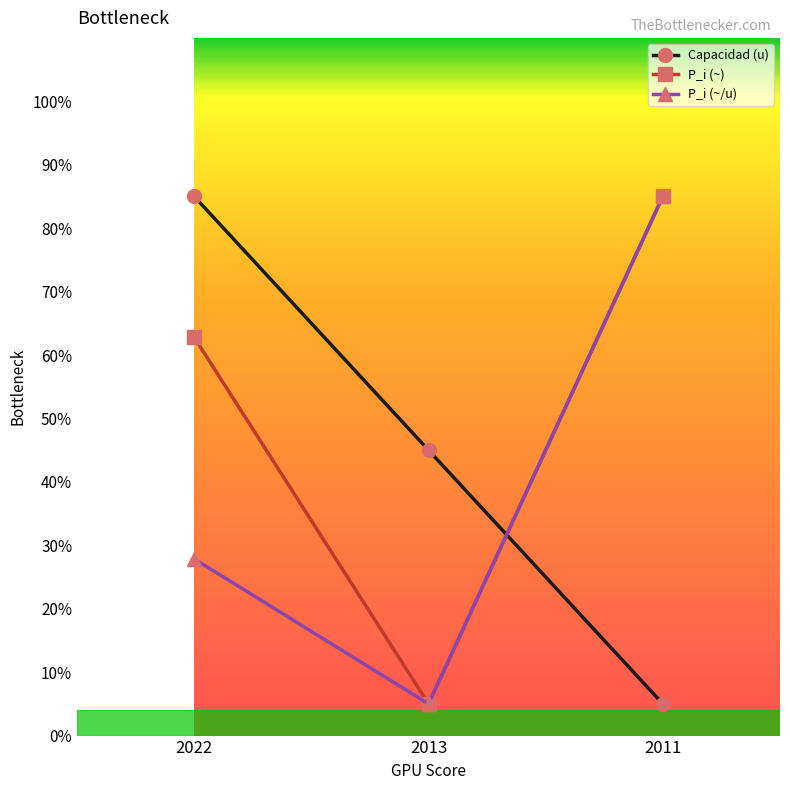

What is the maximum value for Capacidad (u)?

85.0